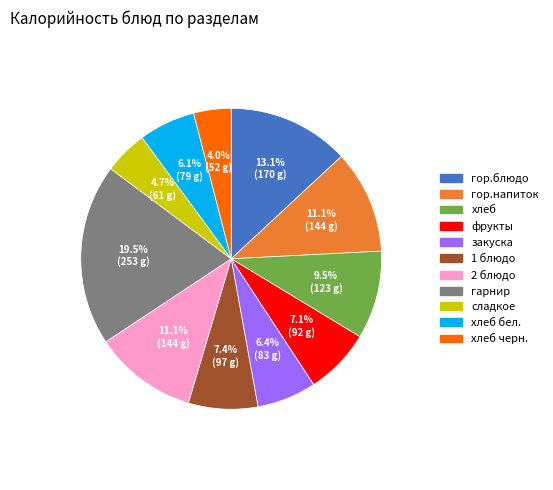

Approximately how many times larger is the value at фрукты compared to сладкое?

1.5